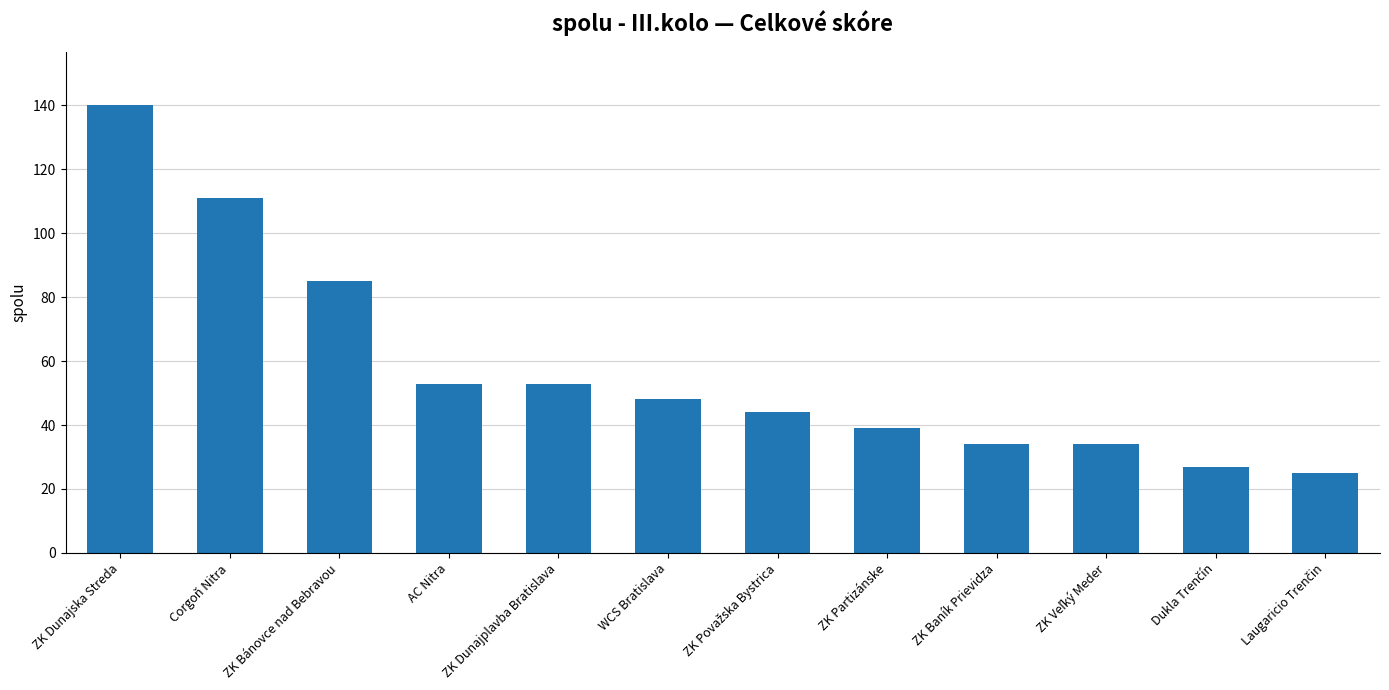

True or false: the data shows 68 at WCS Bratislava.

False